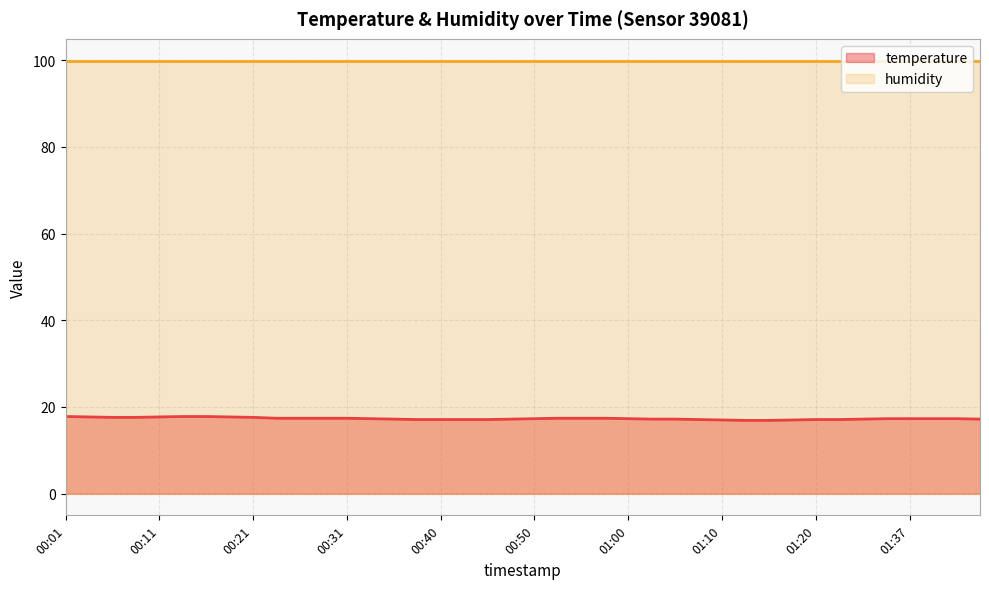

What is the value of the 38th point from the left?

17.3